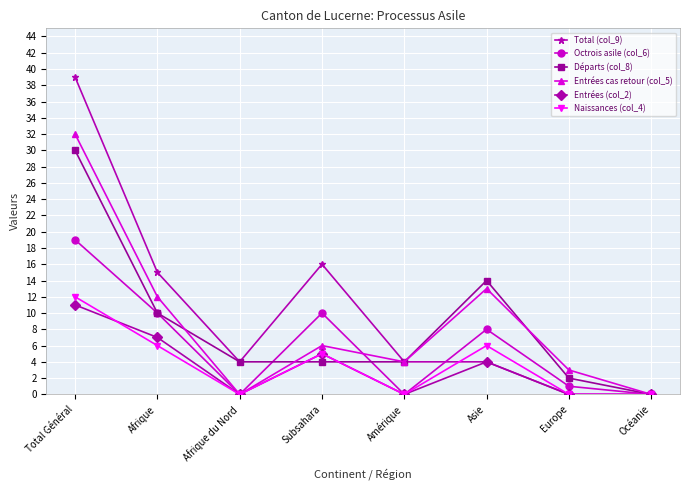

What is the total value across all series at Subsahara?

46